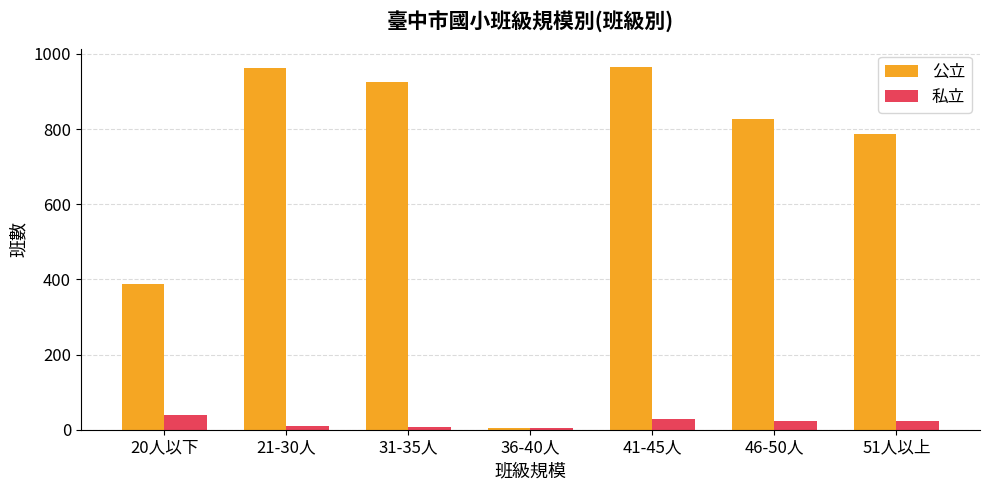

What is the highest value of the 公立 series?

966